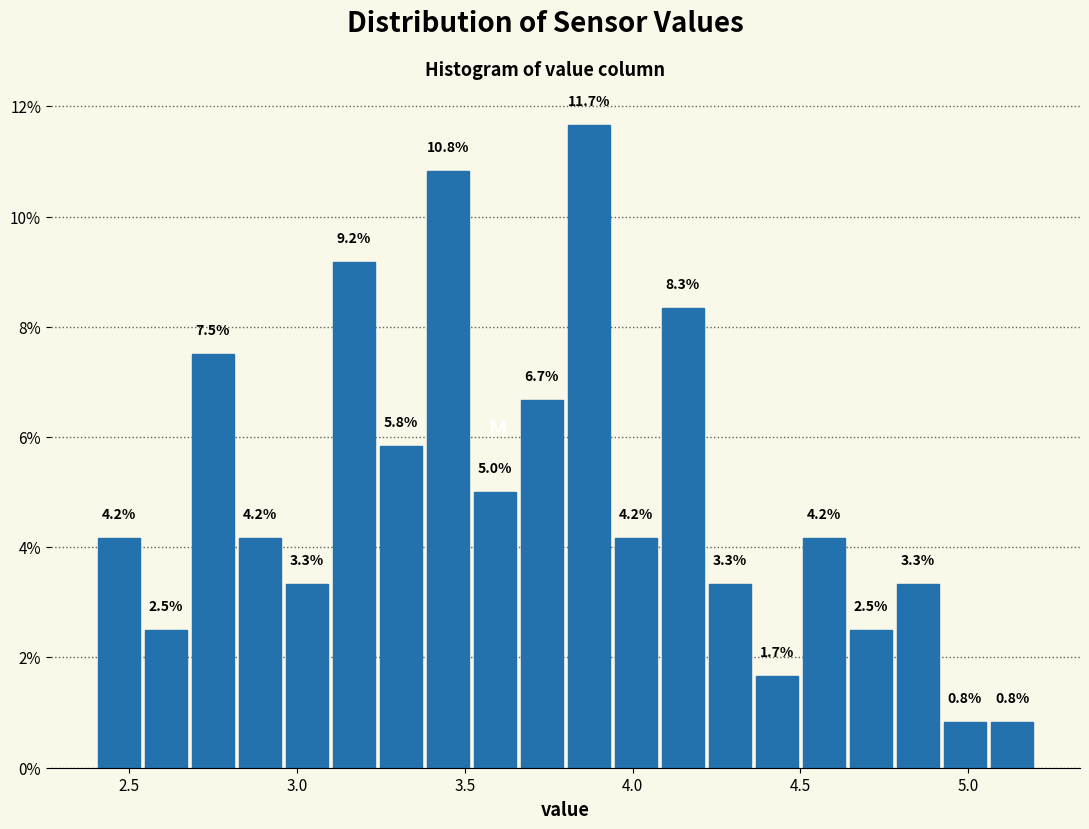

Around what value on the x-axis is the tallest bar? Give the approximate position of its centre, as read against the axis.

3.85